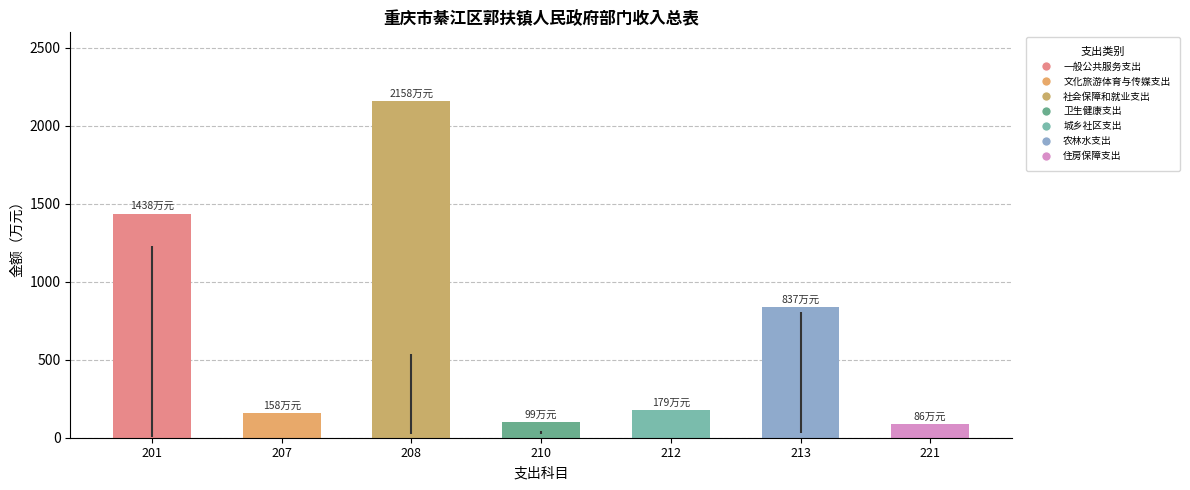

What is the value of the 6th bar from the left?

837.3